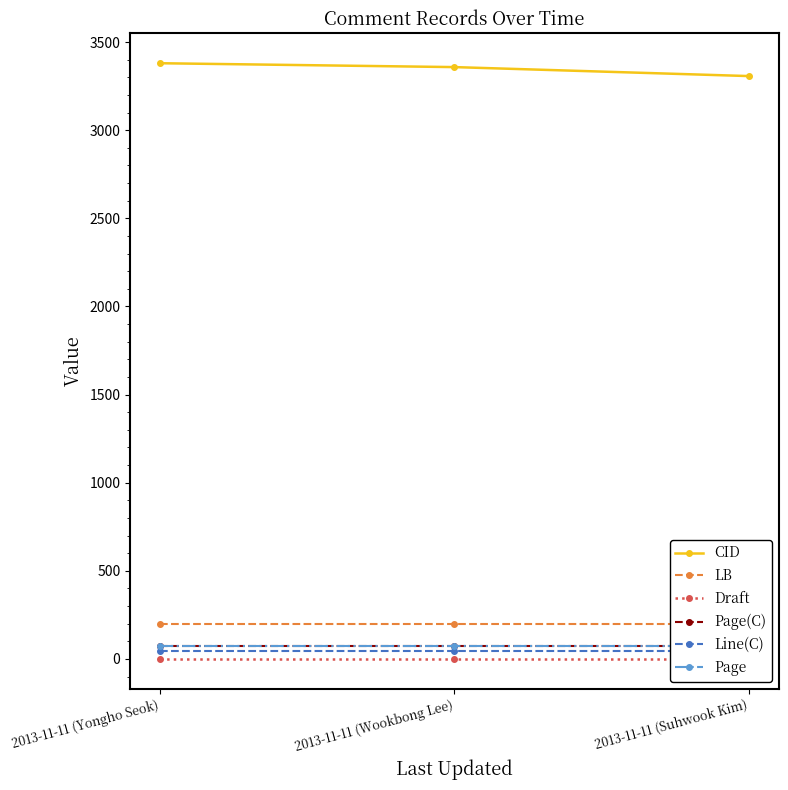

Where does the CID series first go above 3358?

2013-11-11 (Yongho Seok)